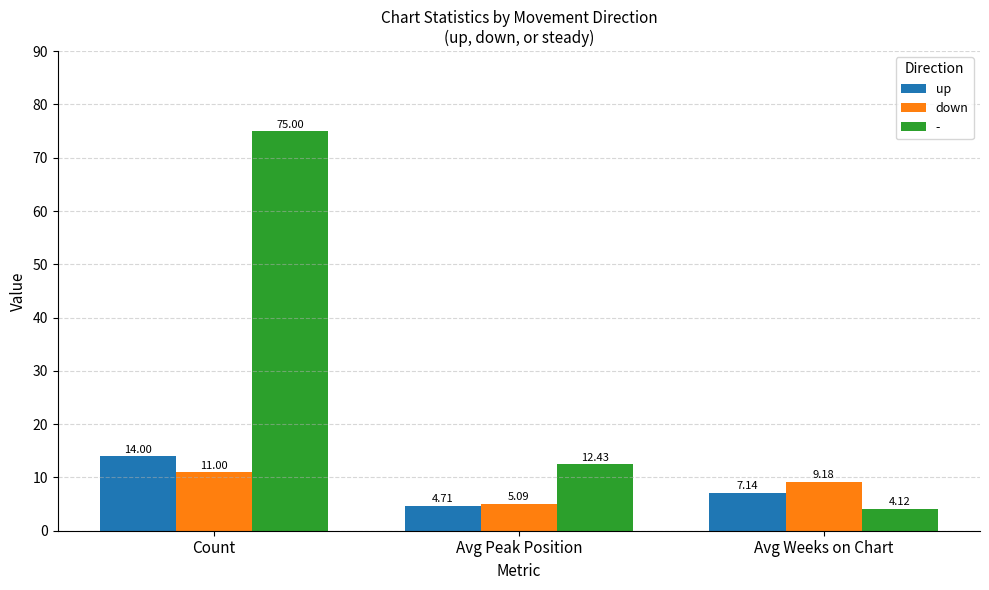

What is the lowest value of the down series?

5.1